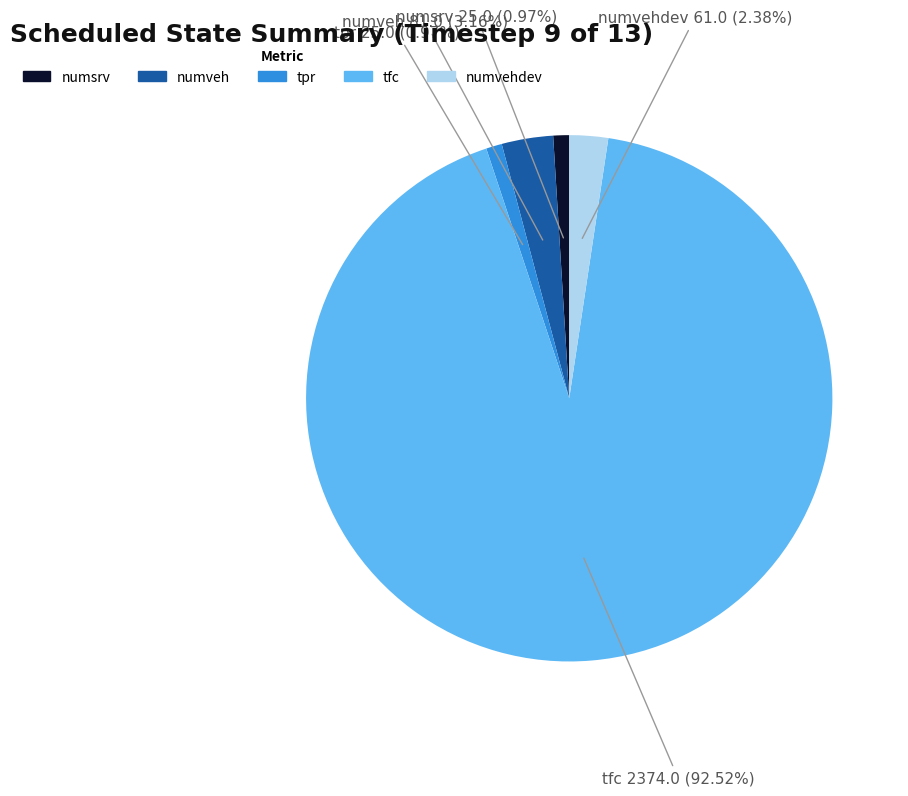

Is there a majority slice in this chart?

Yes